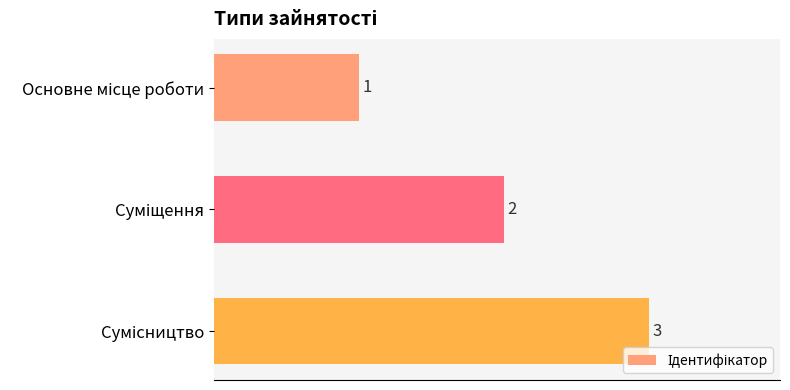

What is the value of the 2nd bar from the top?

2